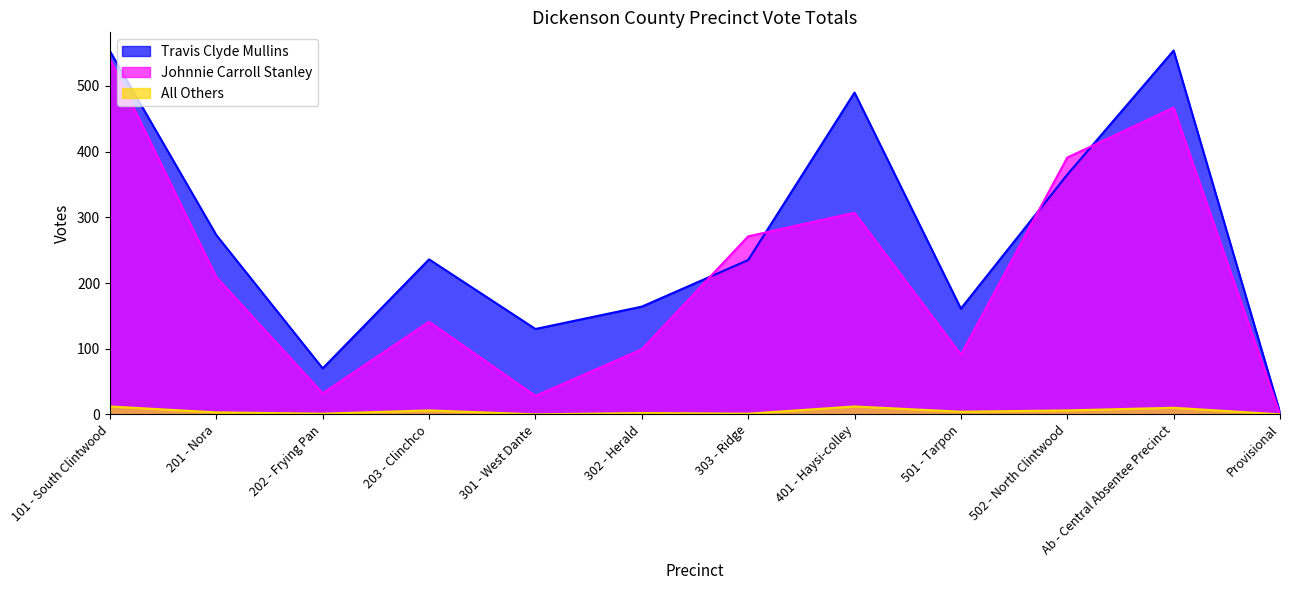

How many interior local peaks does the Johnnie Carroll Stanley series have?

3